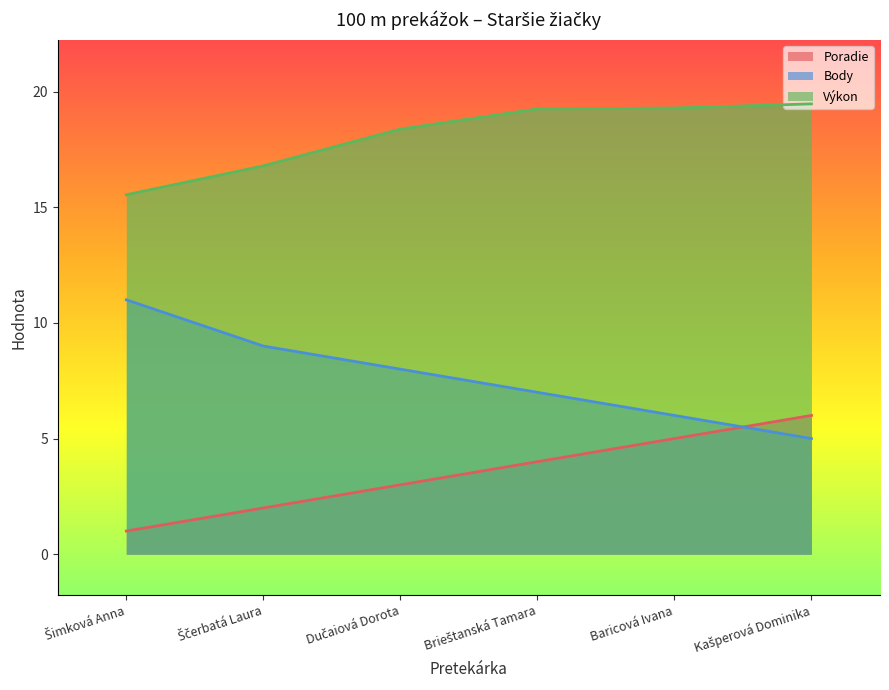

How many series are shown in this chart?

3